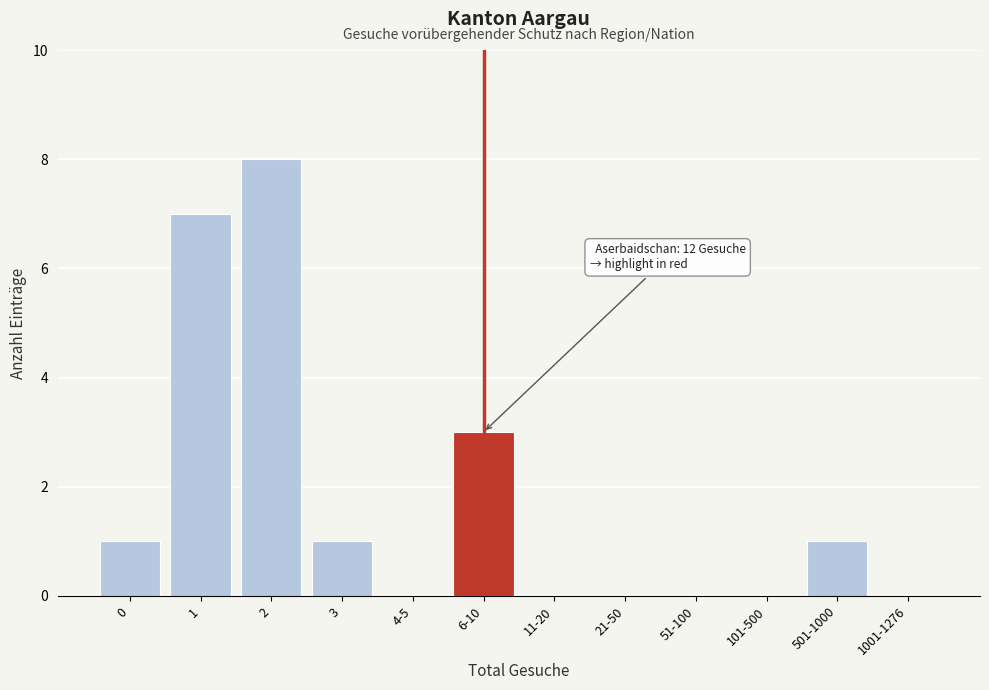

Reading right to left, list all the values displayed in this chart.

1001-1276=0	501-1000=1	101-500=0	51-100=0	21-50=0	11-20=0	6-10=3	4-5=0	3=1	2=8	1=7	0=1